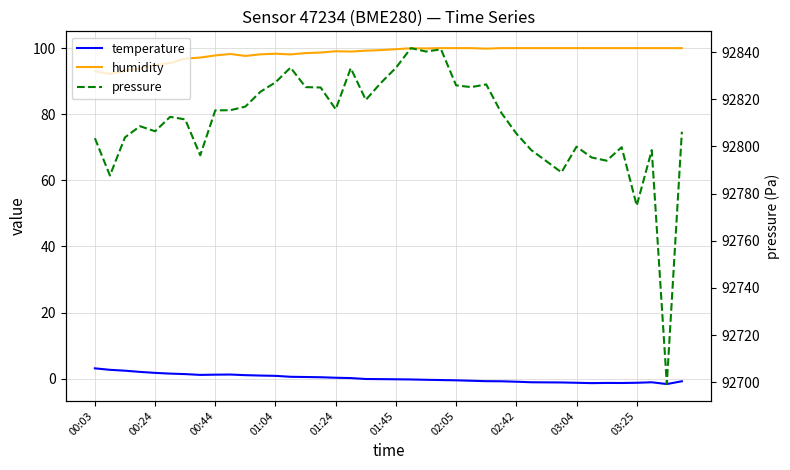

How many values in temperature are below zero?

22